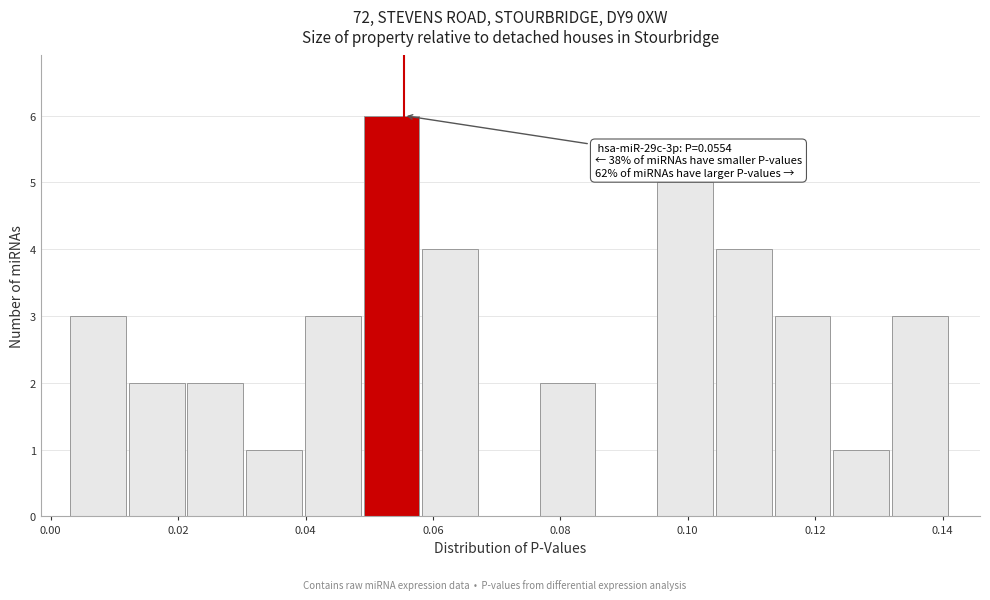

Which range on the x-axis has the tallest bar?

0.050 to 0.058